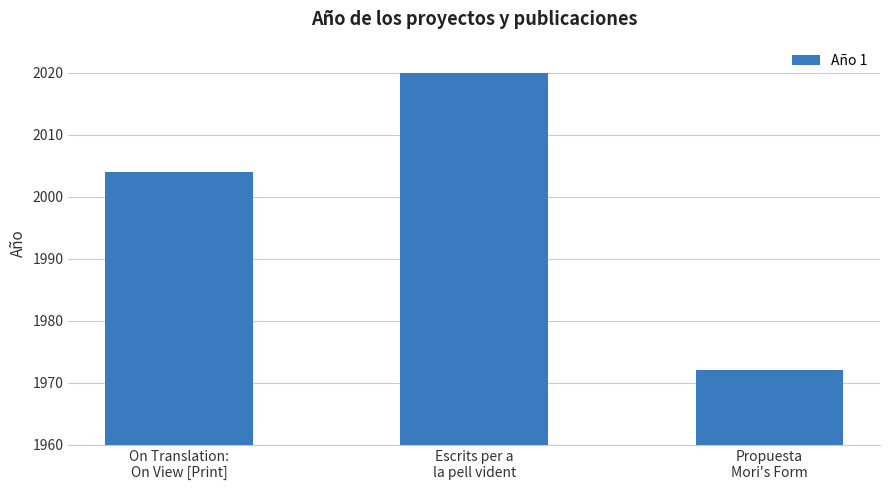

What is the label of the 3rd bar from the left?

Propuesta
Mori's Form